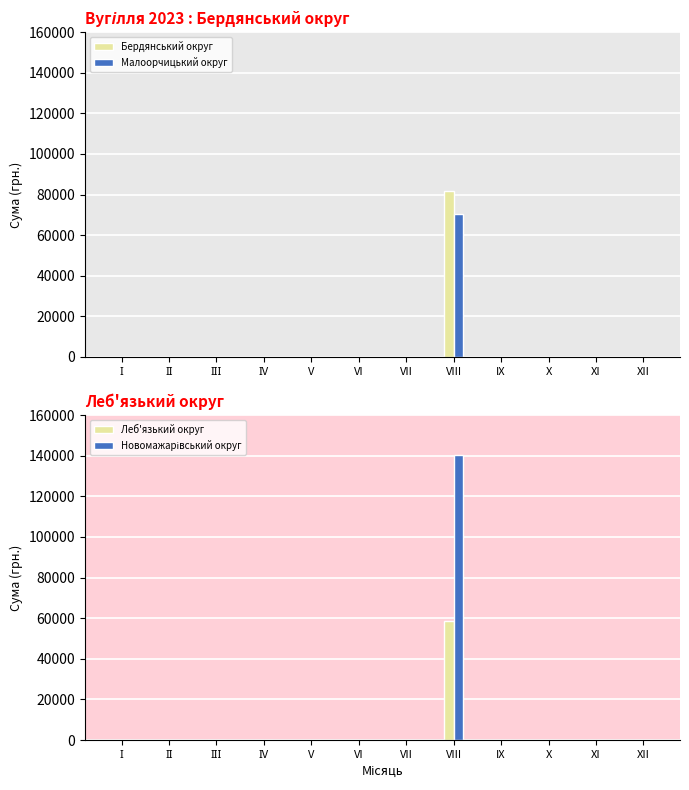

True or false: Бердянський округ has a value of -33350 at V.

False